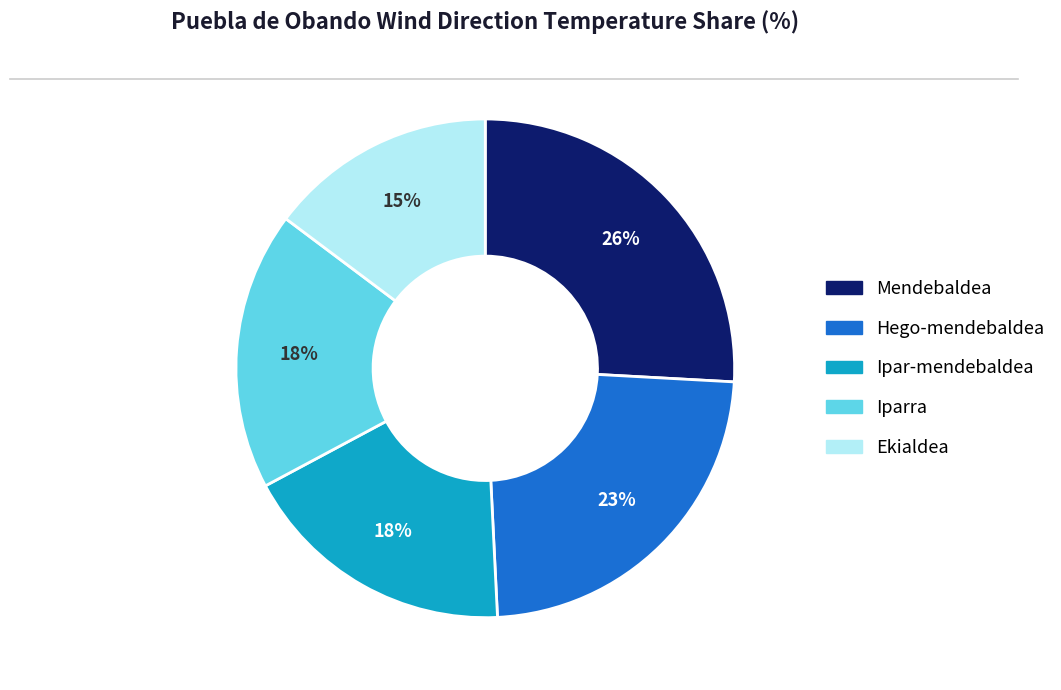

To the nearest percent, what percentage of the pie is Mendebaldea?

26%